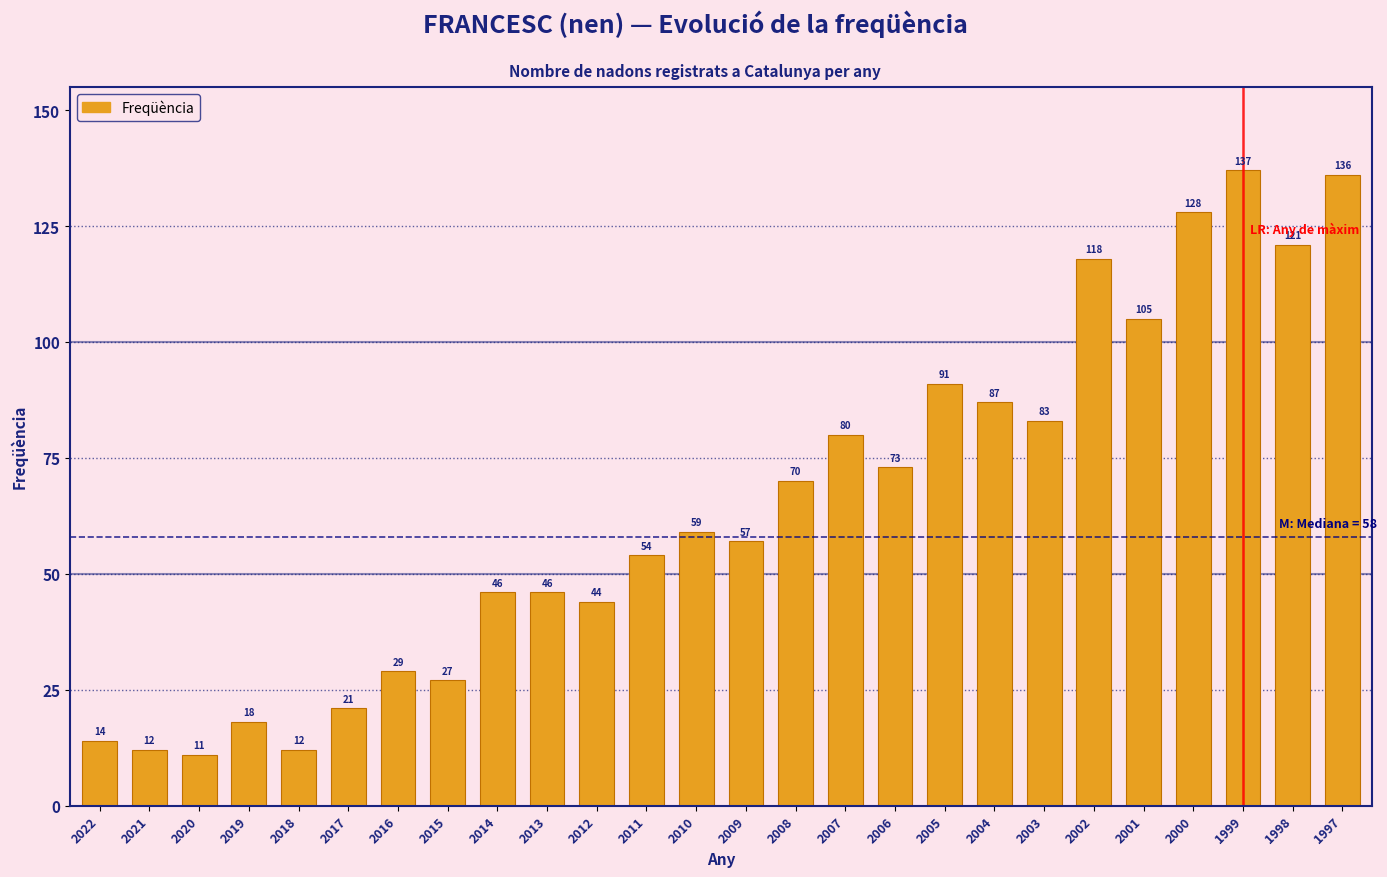

Reading right to left, what are all the values shown in this chart?

1997=136	1998=121	1999=137	2000=128	2001=105	2002=118	2003=83	2004=87	2005=91	2006=73	2007=80	2008=70	2009=57	2010=59	2011=54	2012=44	2013=46	2014=46	2015=27	2016=29	2017=21	2018=12	2019=18	2020=11	2021=12	2022=14